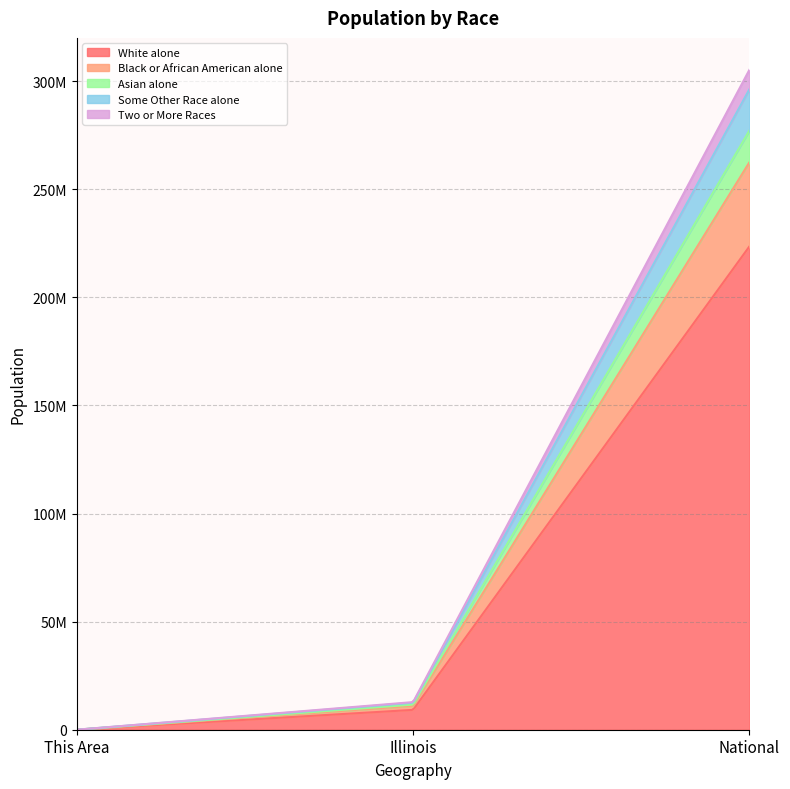

Rank the series at This Area from highest to lowest value.

White alone, Black or African American alone, Some Other Race alone, Two or More Races, Asian alone